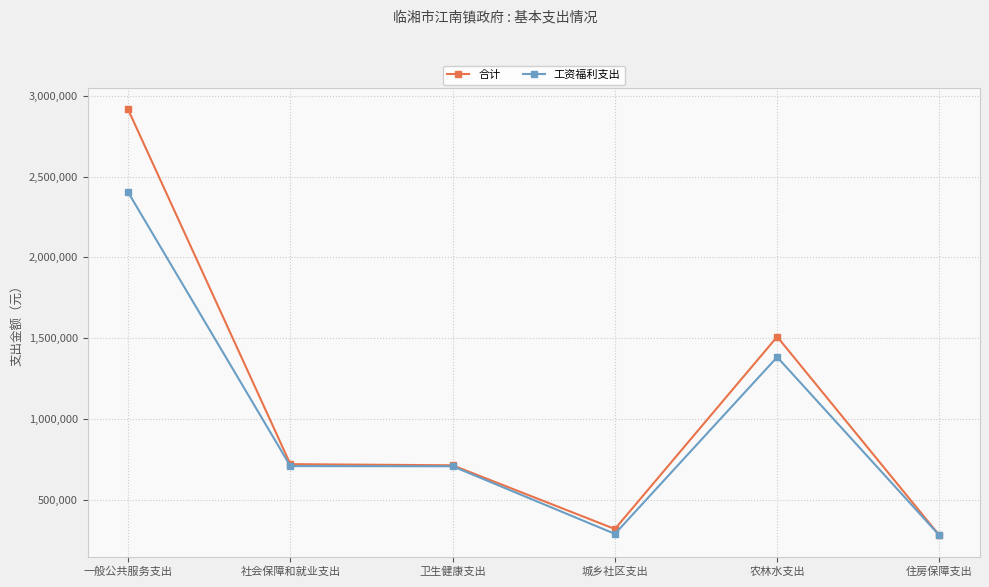

Is the value of 合计 at 社会保障和就业支出 greater than the value of 工资福利支出 at 一般公共服务支出?

No